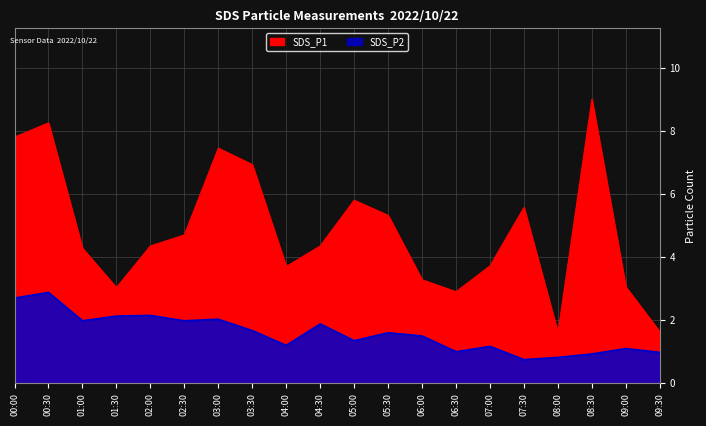

What is the total value across all series at 06:30?

3.9